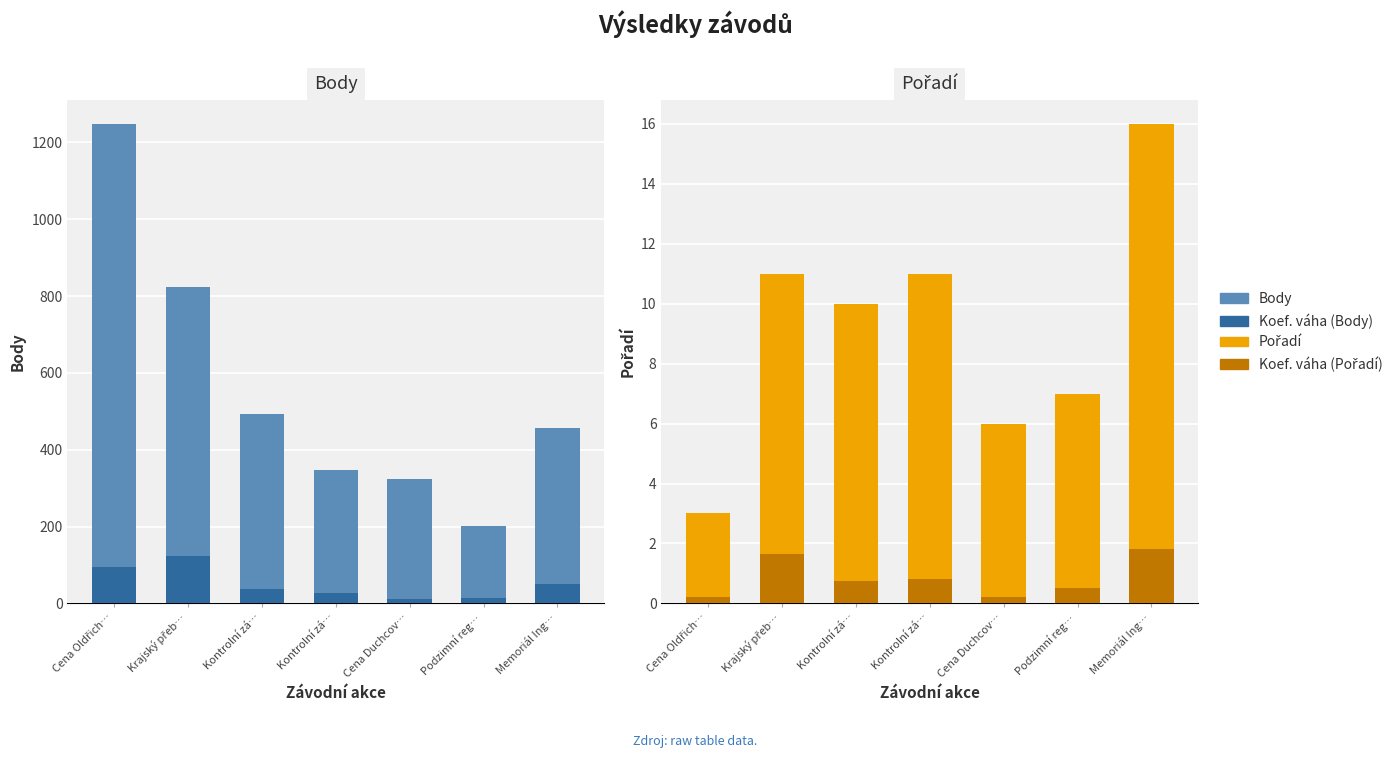

The value of Body at Cena Duchcov… is 323. True or false?

True